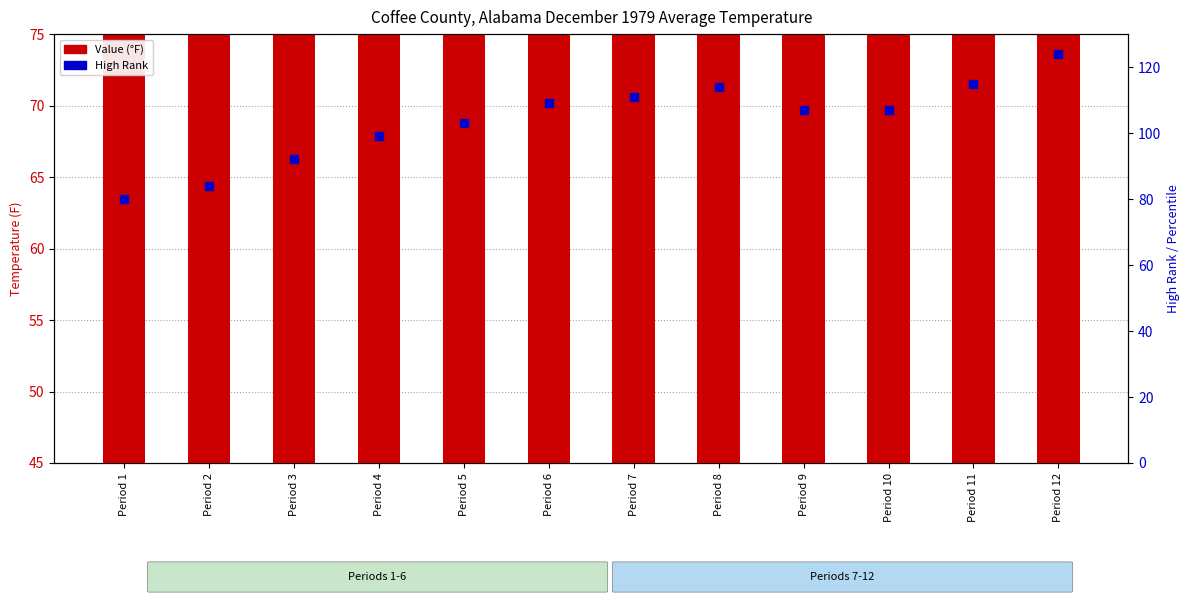

Which series contains the highest Y value?

High Rank